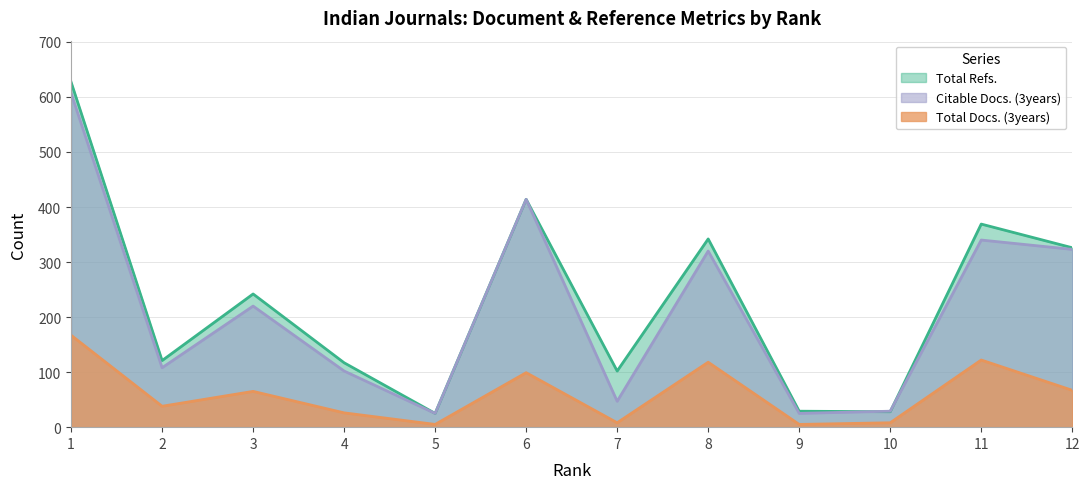

What is the value of the Citable Docs. (3years) point at the 1st from the left?

607